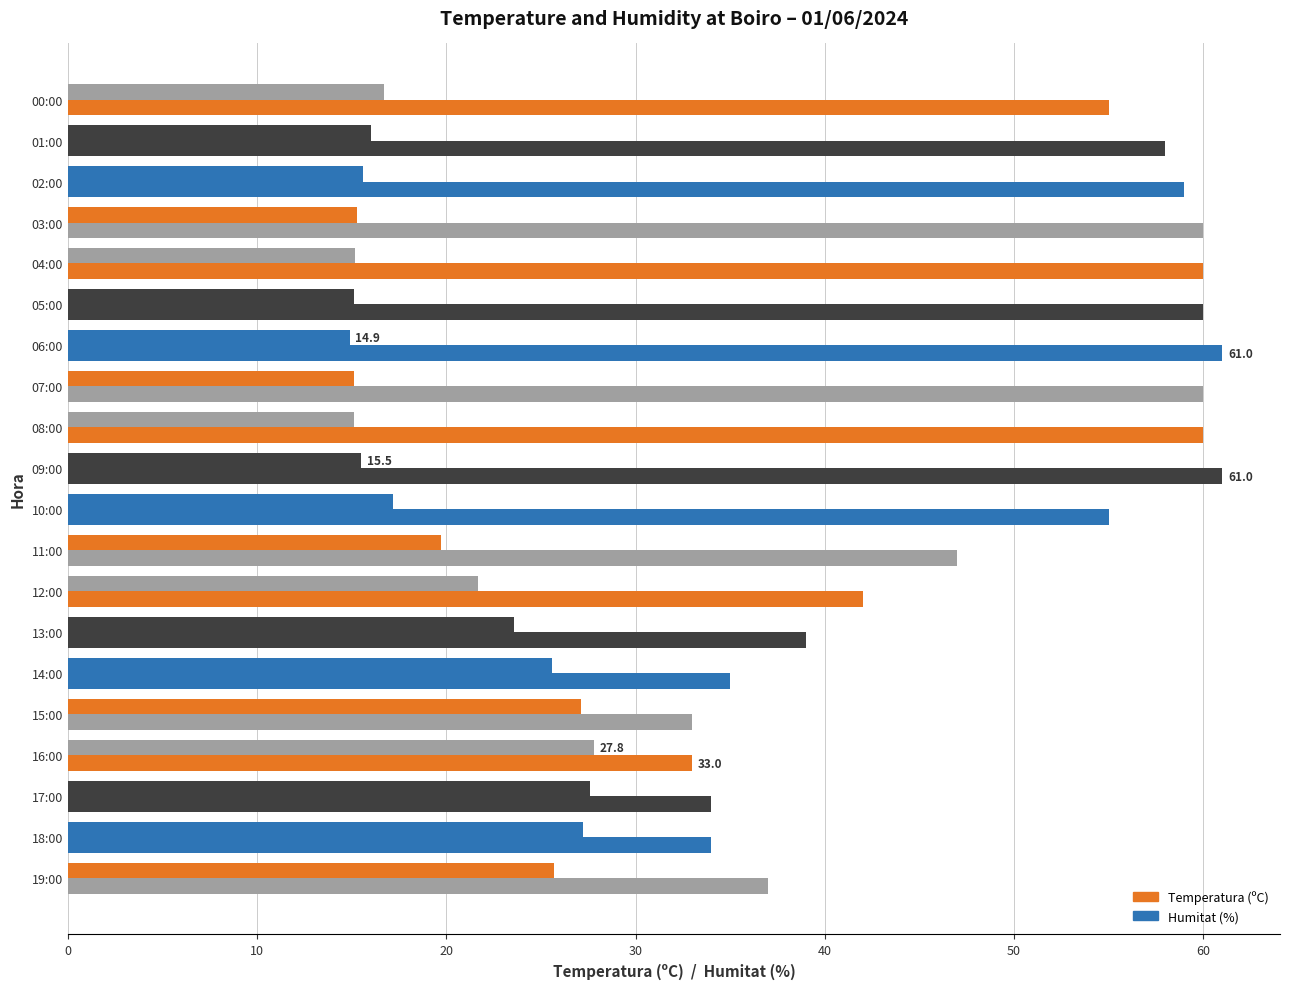

Count the number of data series in this chart.

2